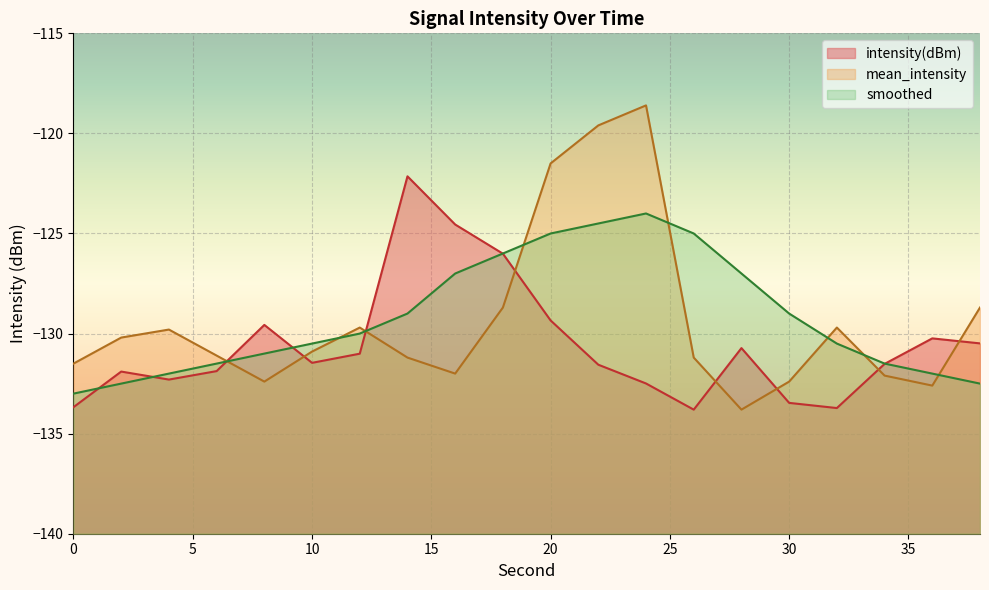

Which series has the largest total across all categories?

smoothed